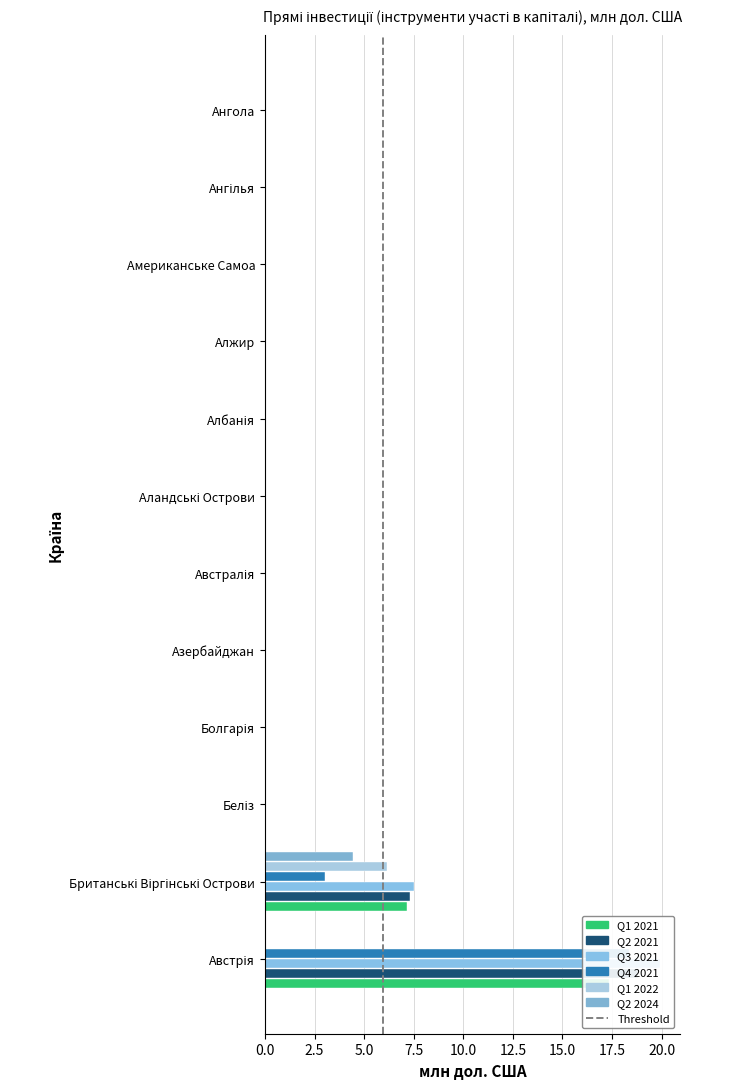

What is the label of the 3rd bar from the left?

Беліз